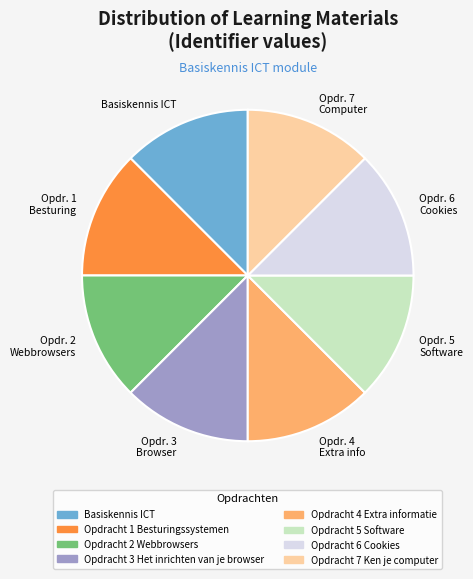

Does Basiskennis ICT represent more than half of the total?

No